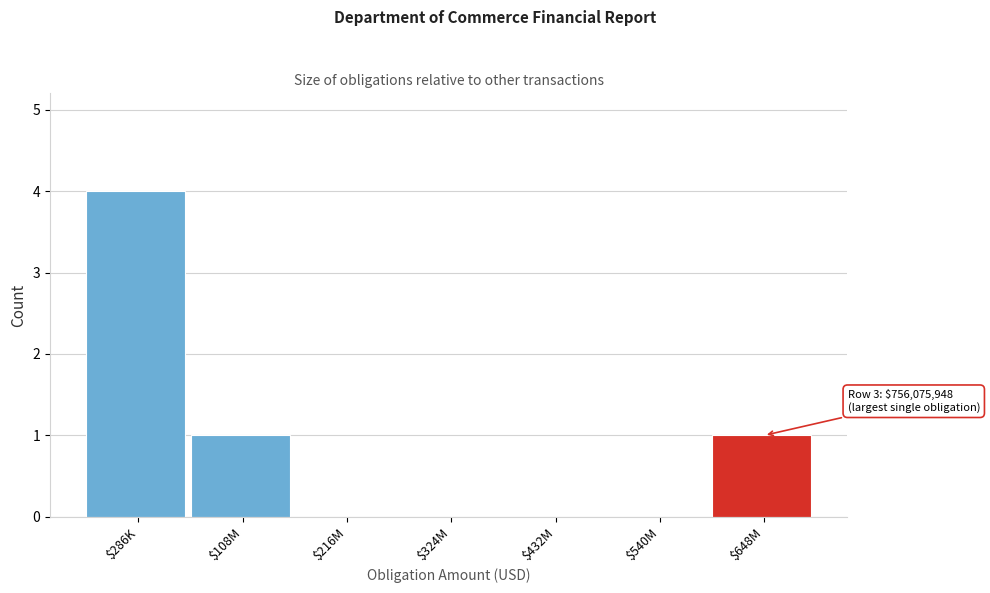

Which label corresponds to the largest value in the chart?

$286K